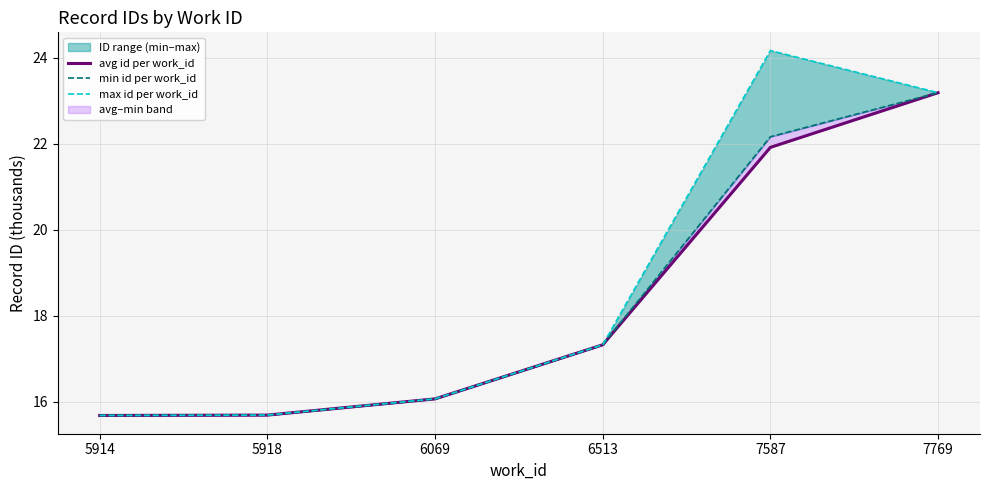

Which label corresponds to the smallest value in the chart?

5914